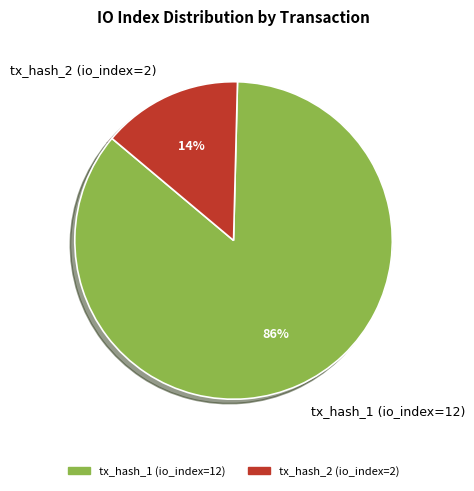

To the nearest percent, what is the combined percentage of tx_hash_1 (io_index=12) and tx_hash_2 (io_index=2)?

100%